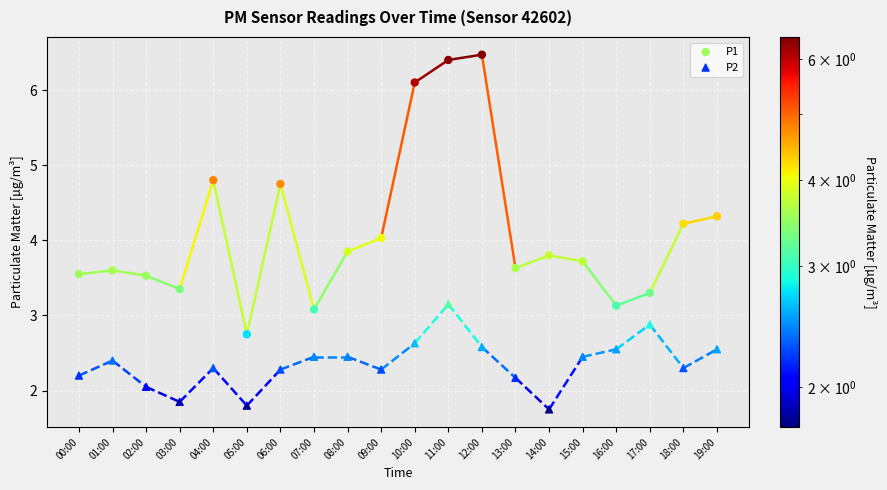

Which series reaches the minimum Y coordinate?

P2